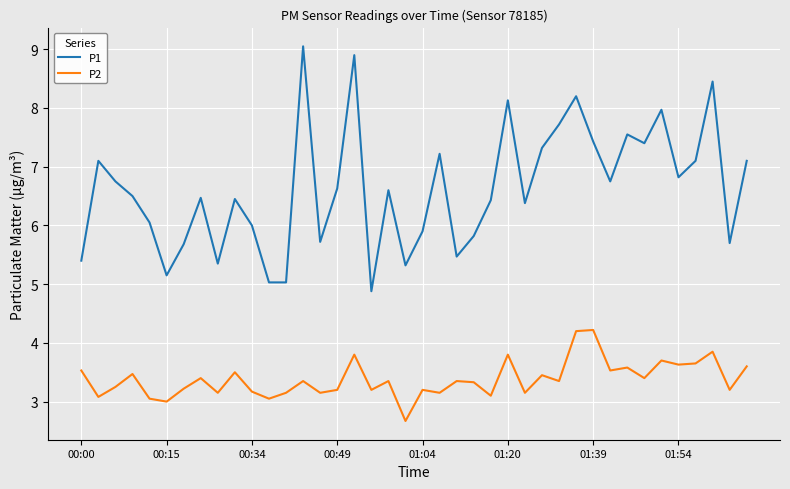

What is the maximum value shown in the chart?

9.1